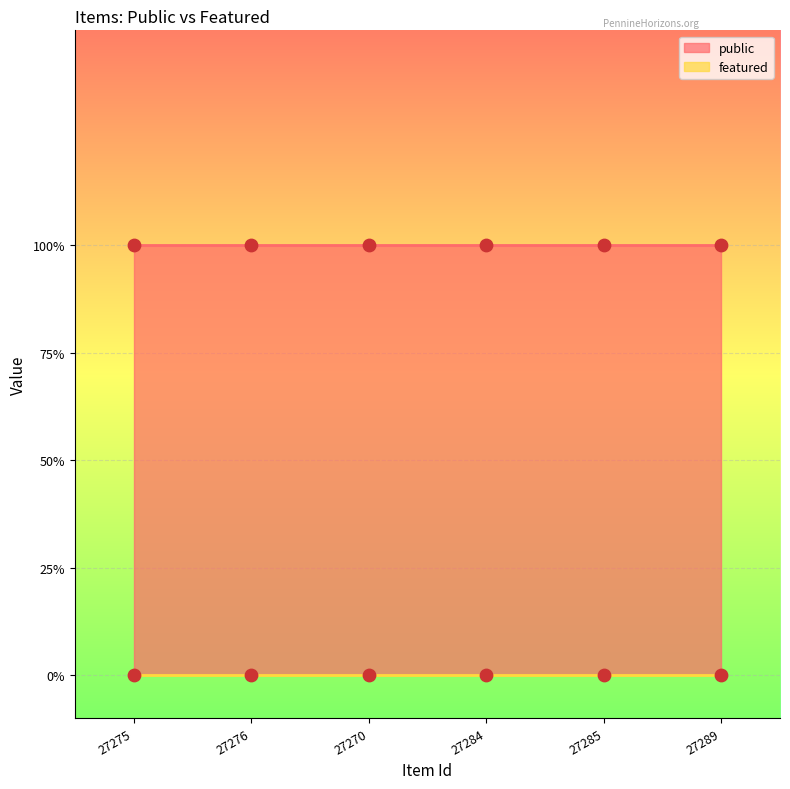

Which series has the largest Y range (max minus min)?

public